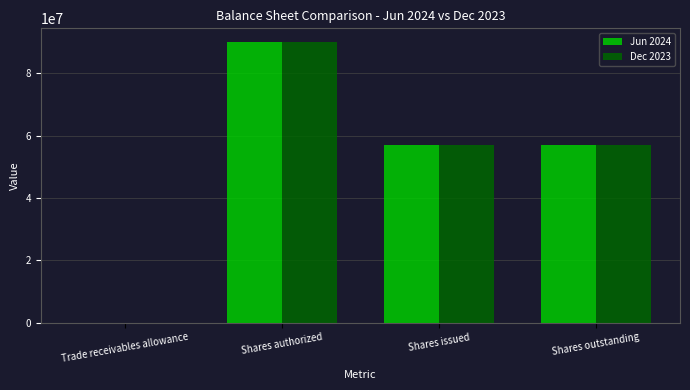

True or false: Jun 2024 has a value of 86575811 at Shares outstanding.

False